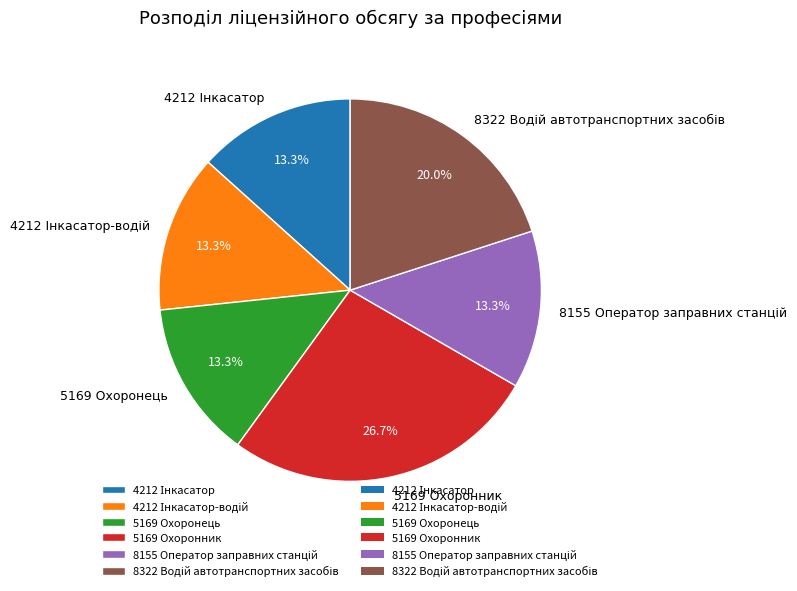

Which has a higher value, 5169 Охоронник or 5169 Охоронець?

5169 Охоронник